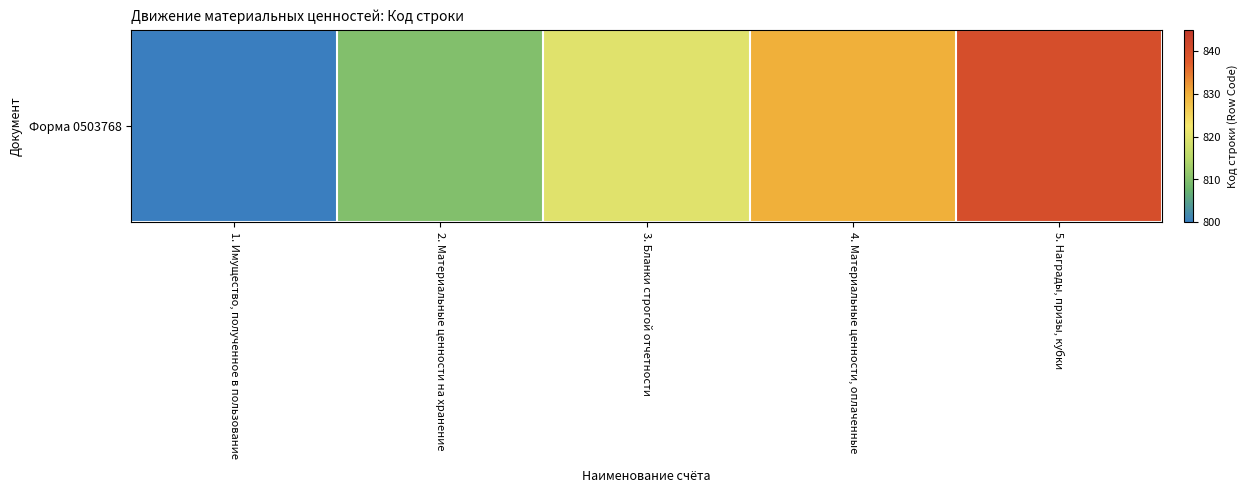

Reading left to right, extract all data points from this chart.

800	810	820	830	840